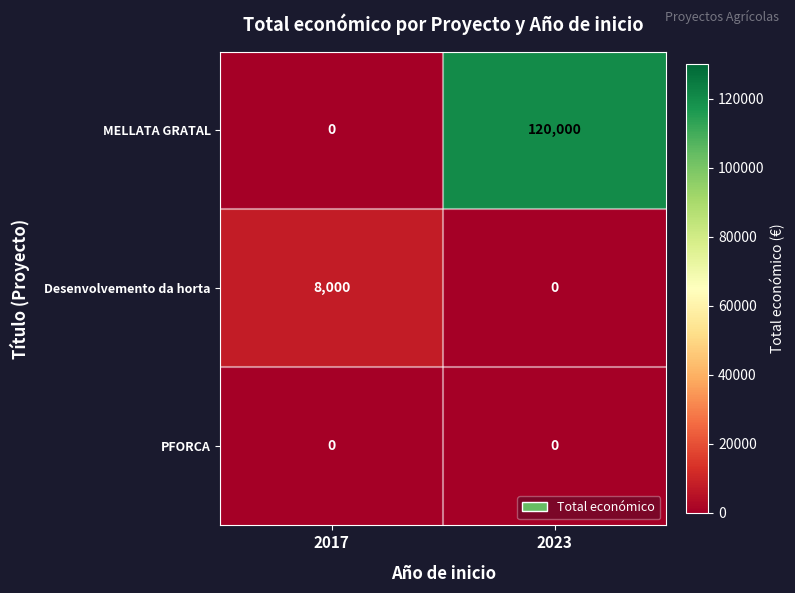

Reading left to right, transcribe all the data shown in this chart.

MELLATA GRATAL: 2017=0	2023=120000
Desenvolvemento da horta: 2017=8000	2023=0
PFORCA: 2017=0	2023=0